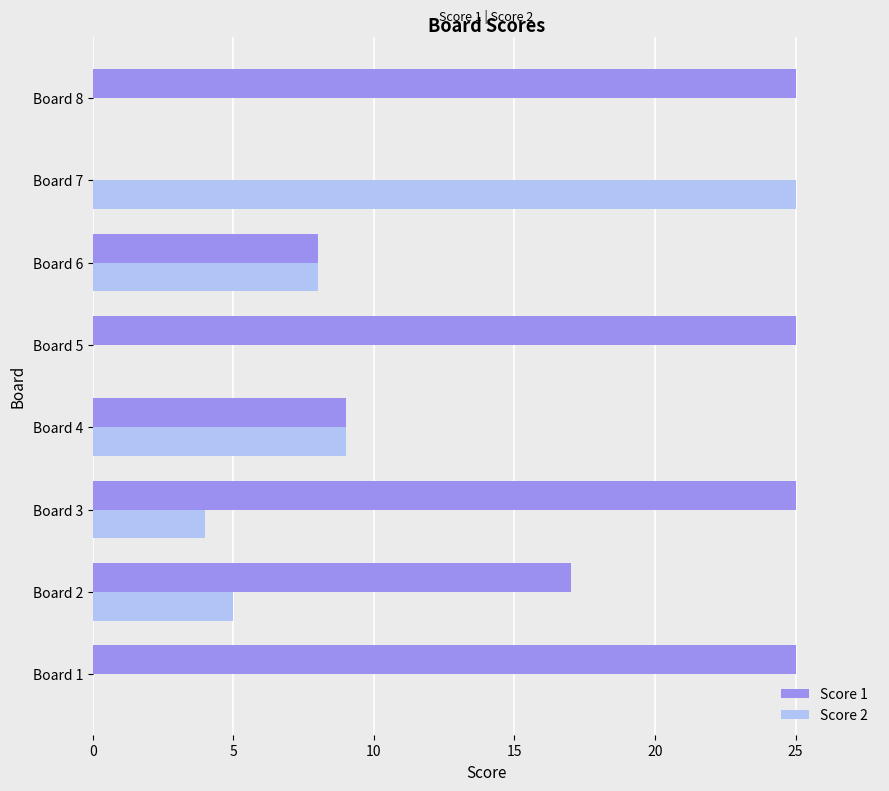

Between Board 3 and Board 7, which series saw the biggest shift?

Score 1